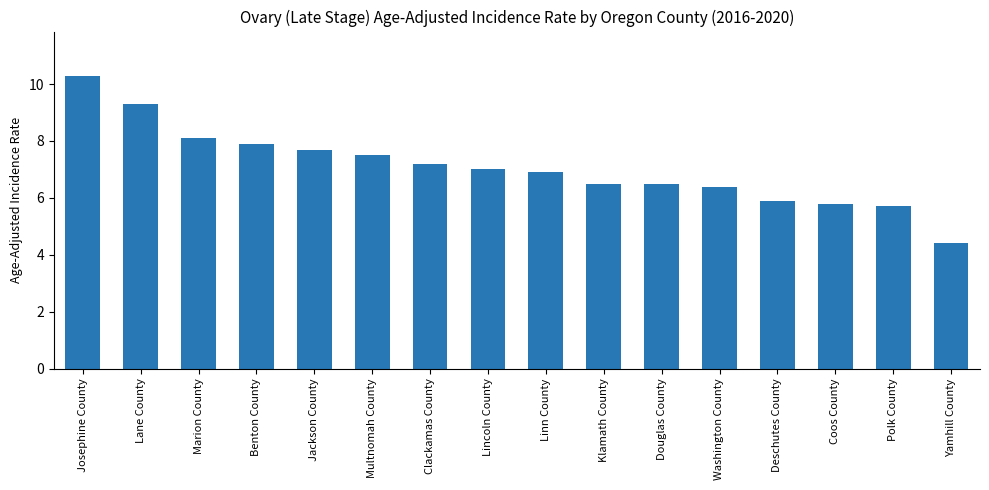

The value at Benton County is 7.9. True or false?

True